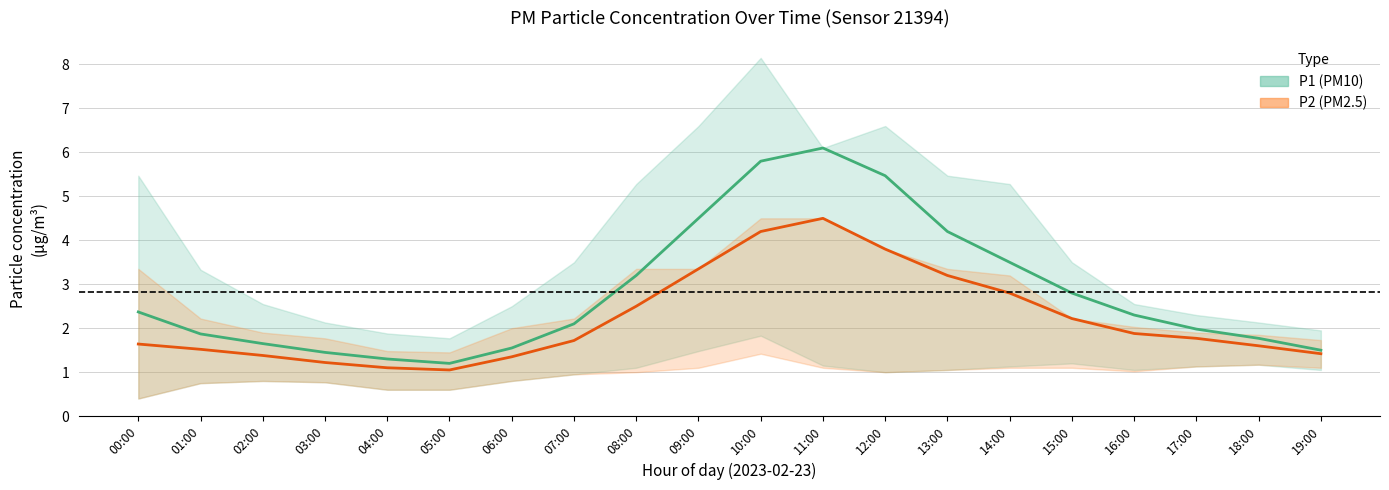

What is the label of the 10th point from the right?

10:00